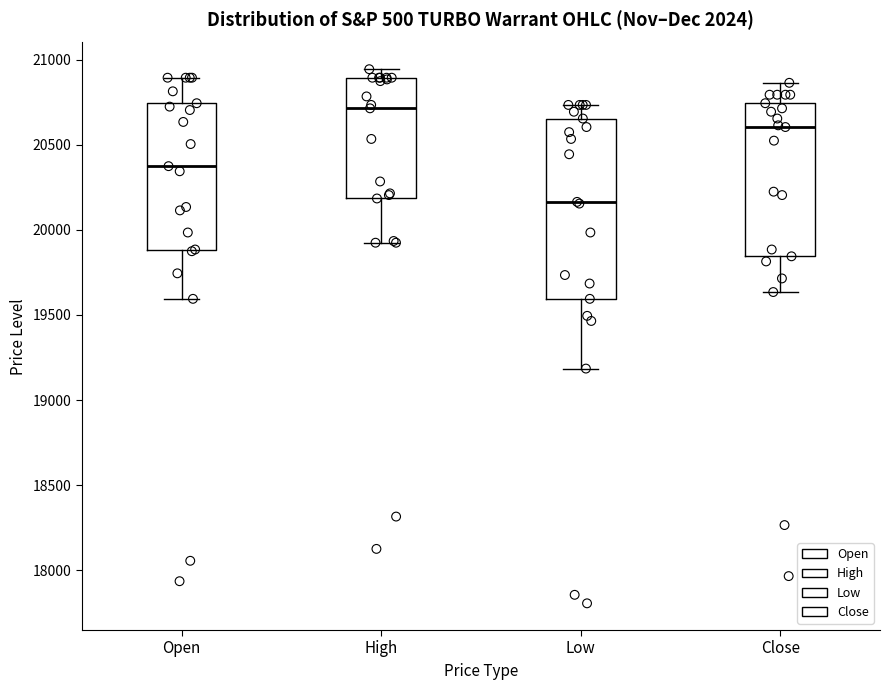

Reading left to right, read every box against the y-axis: the position of its median line, the range the box covers, and the ends of its whiskers. The values are not printed on the chart, so give them approximately, as read against the axis.

Open: median 20400, box 19900 to 20750, whiskers 19600 to 20900
High: median 20700, box 20200 to 20900, whiskers 19950 to 20950
Low: median 20150, box 19600 to 20650, whiskers 19200 to 20750
Close: median 20600, box 19850 to 20750, whiskers 19650 to 20850